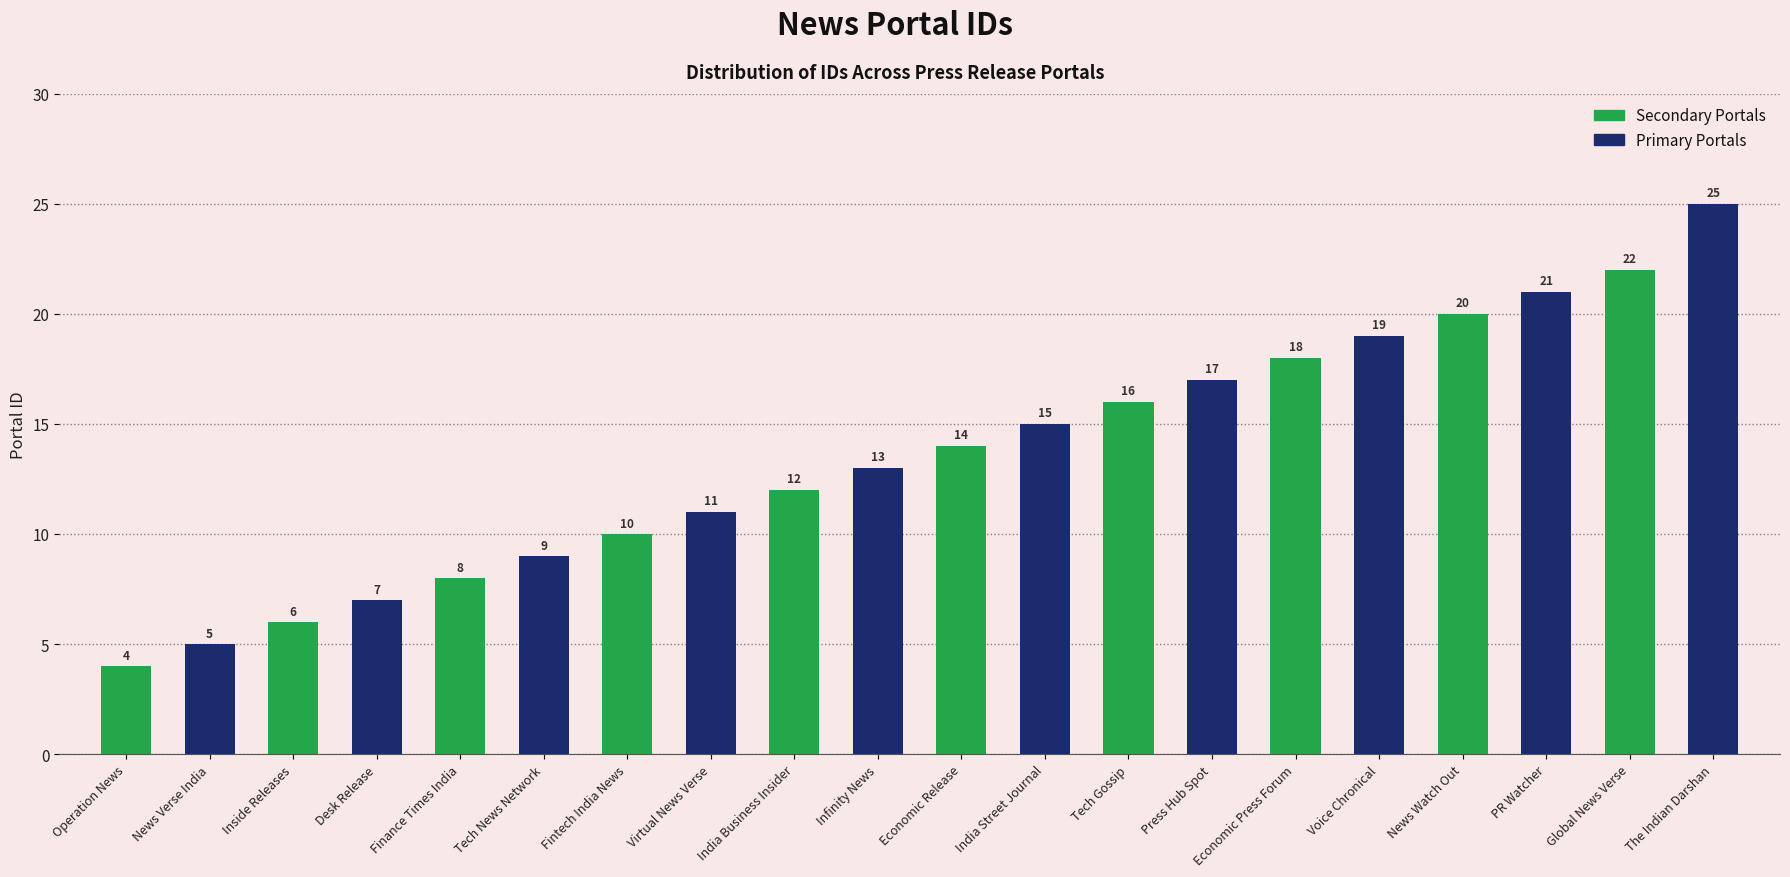

Reading left to right, transcribe all the data shown in this chart.

Primary Portals: 5	7	9	11	13	15	17	19	21	25
Secondary Portals: 4	6	8	10	12	14	16	18	20	22